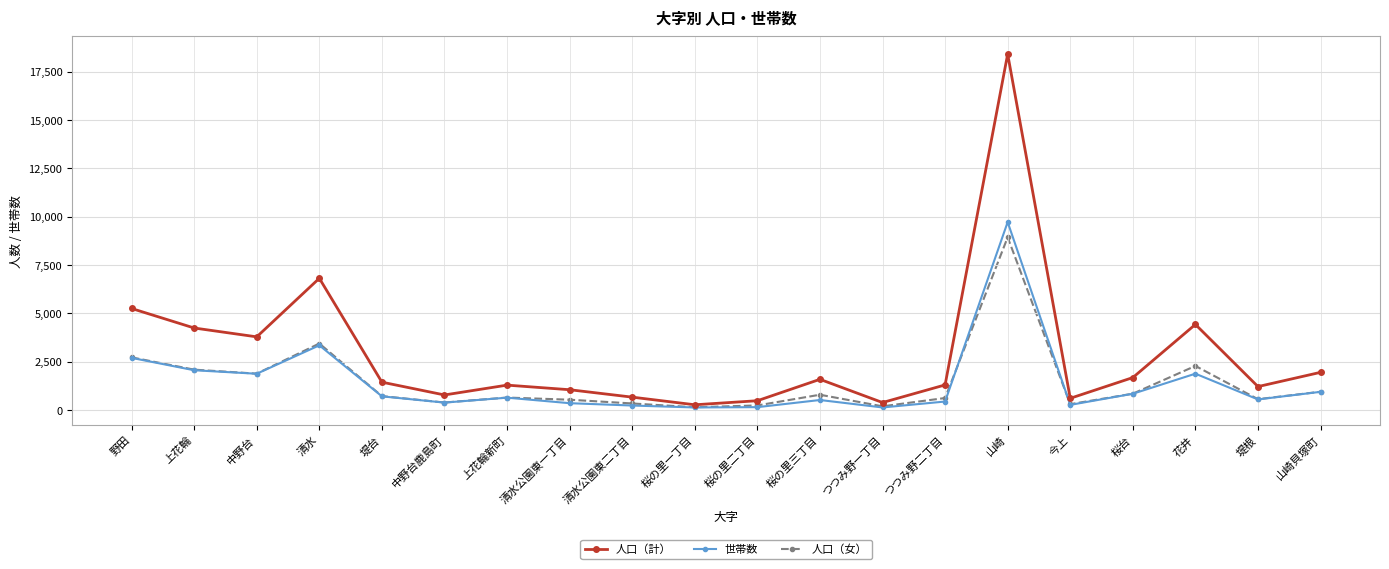

True or false: 人口（計） has more than 1 points higher than both neighbors.

True